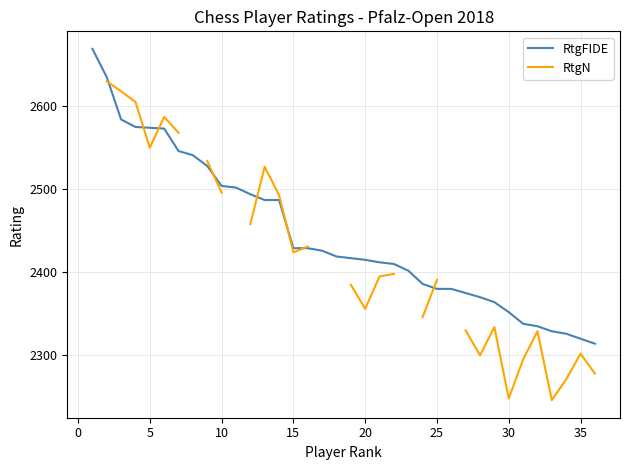

Rank the series by their maximum value, from highest to lowest.

RtgFIDE, RtgN